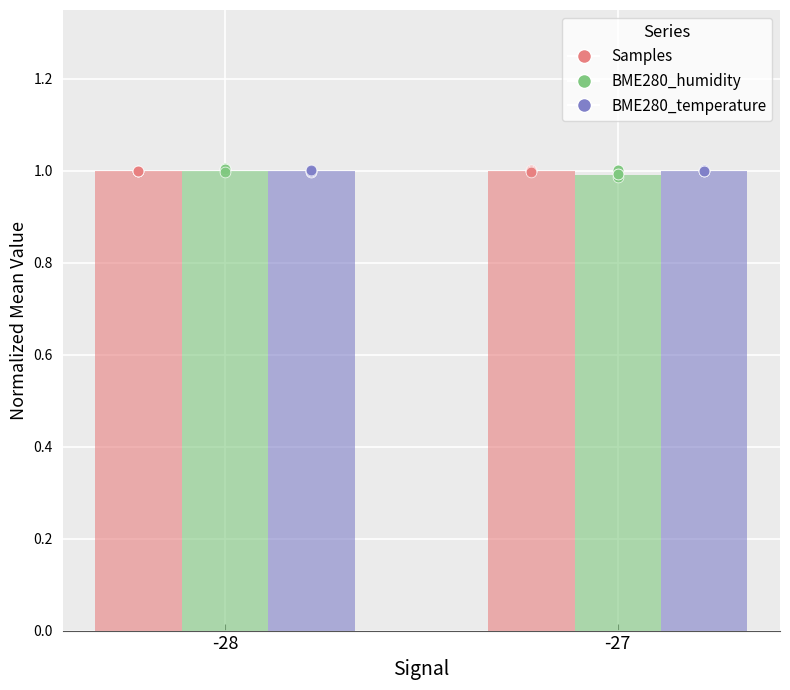

At which category is the sum across all series the highest?

-28